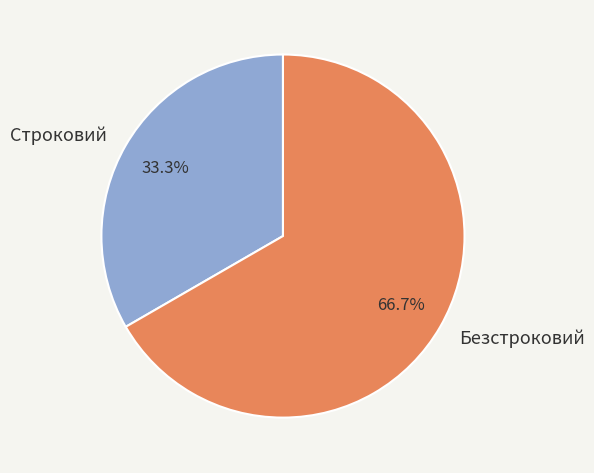

Does any single category account for the majority?

Yes